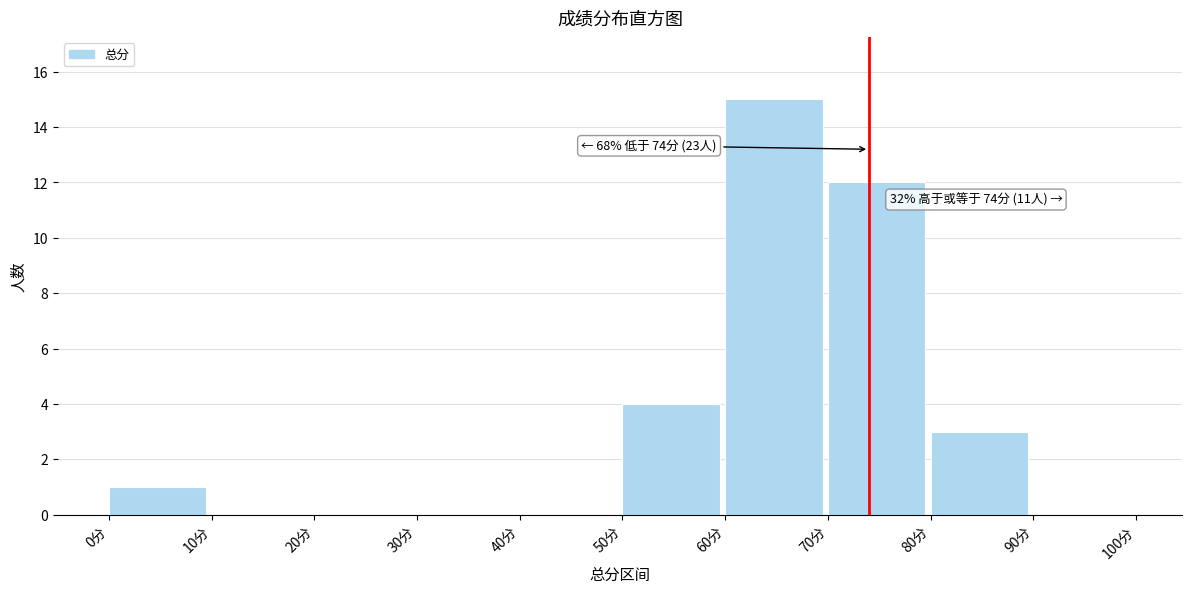

Over which range of the x-axis is the bar tallest?

60 to 70